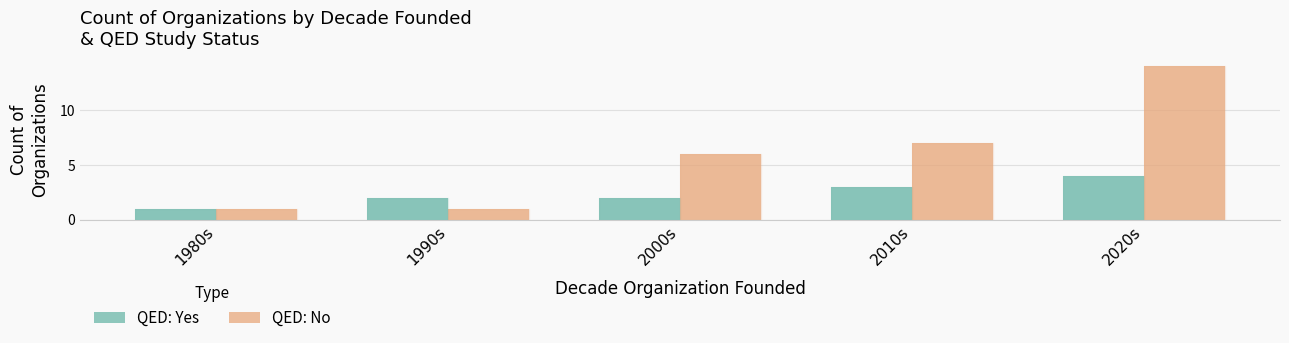

What is the sum of the QED: No values at 1990s and 2000s?

7